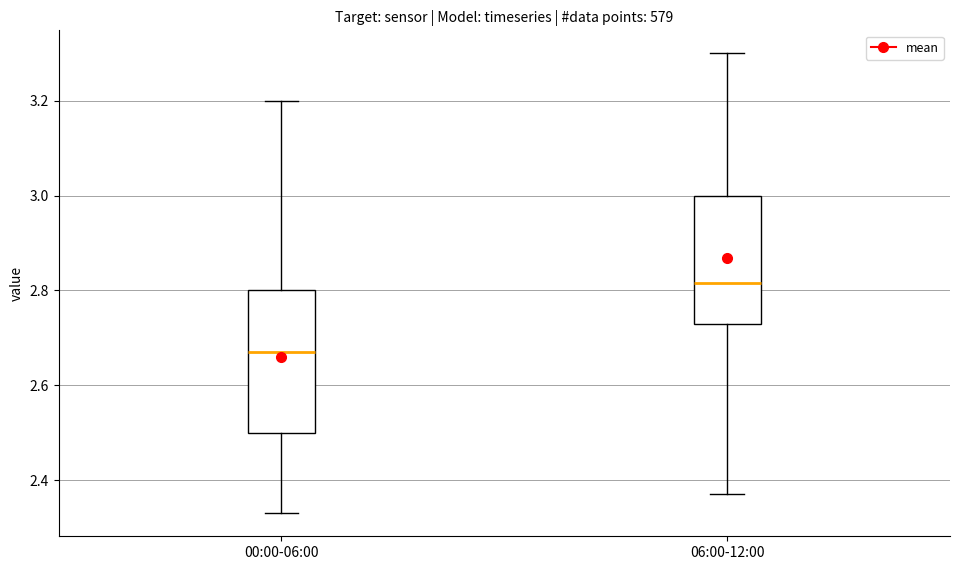

Which box is the tallest, from its lower edge to its upper edge?

00:00-06:00